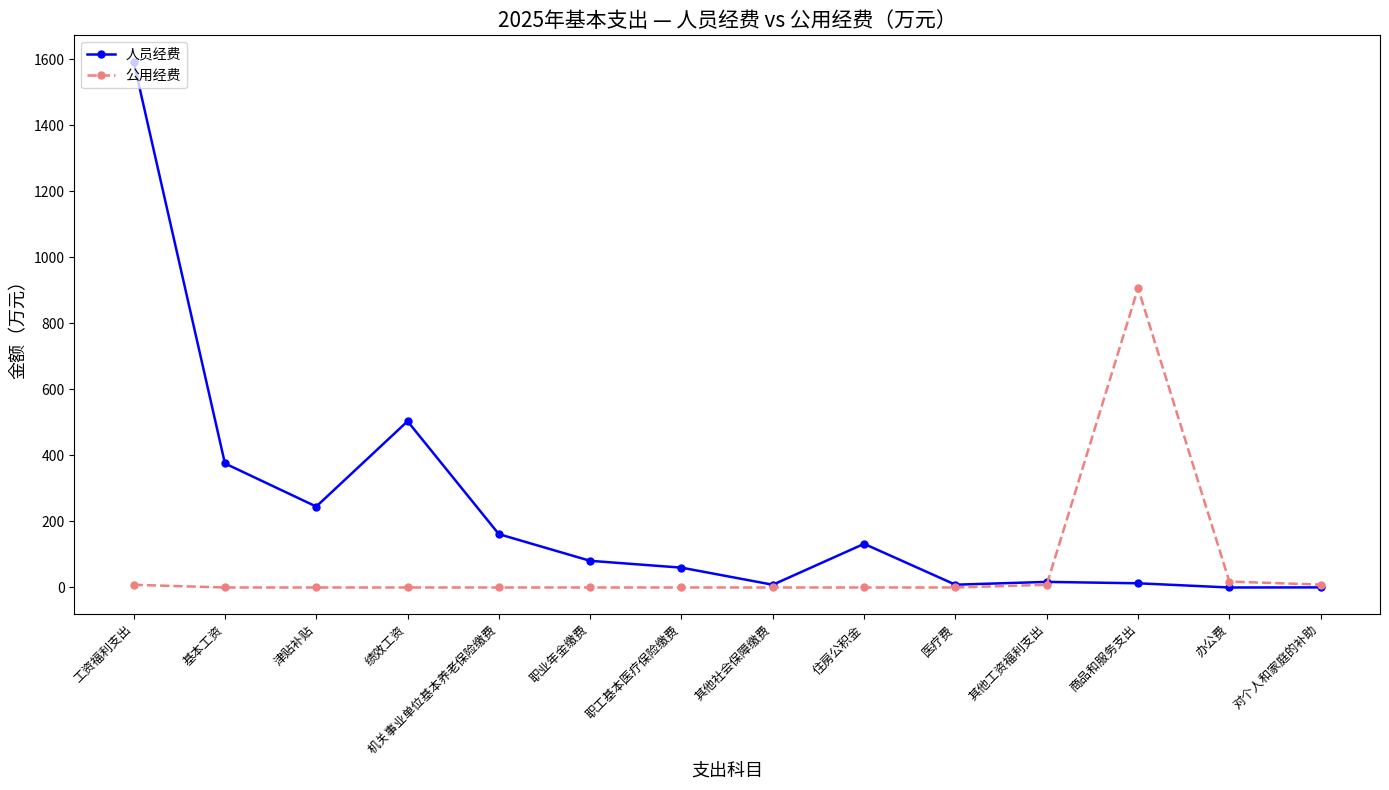

What position from the right is 工资福利支出?

14